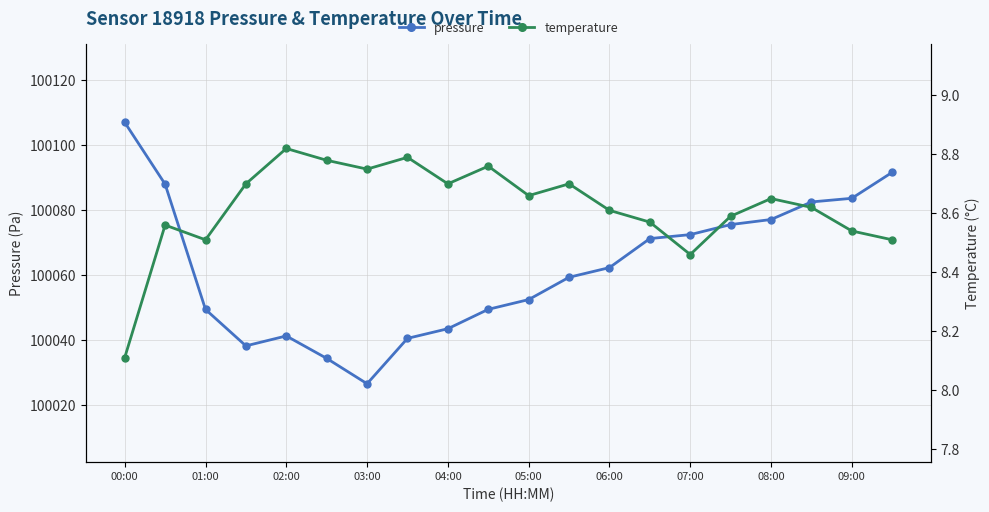

True or false: pressure has more than 0 interior local peaks.

True